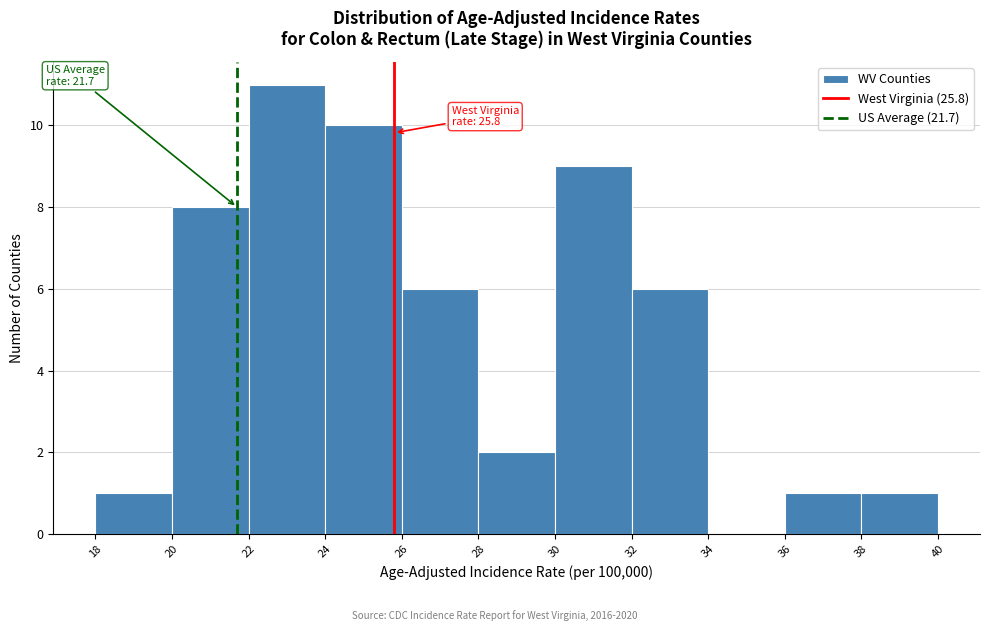

Over which range of the x-axis is the bar tallest?

22 to 24